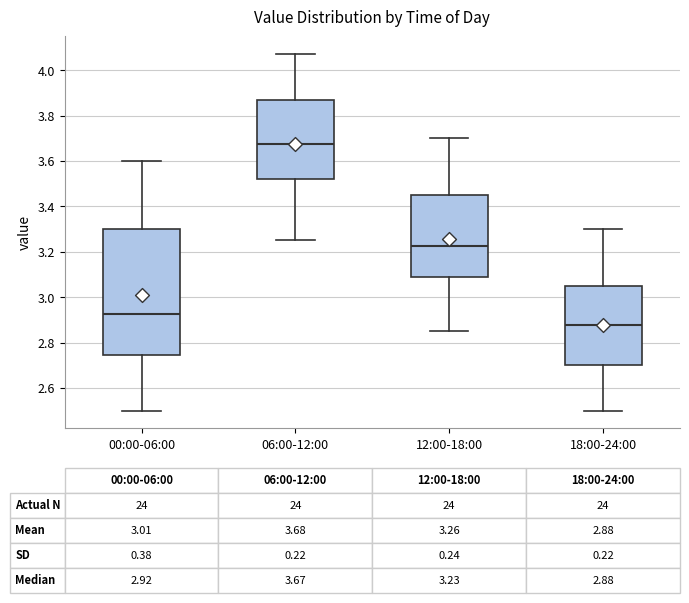

Which box has the highest median line?

06:00-12:00